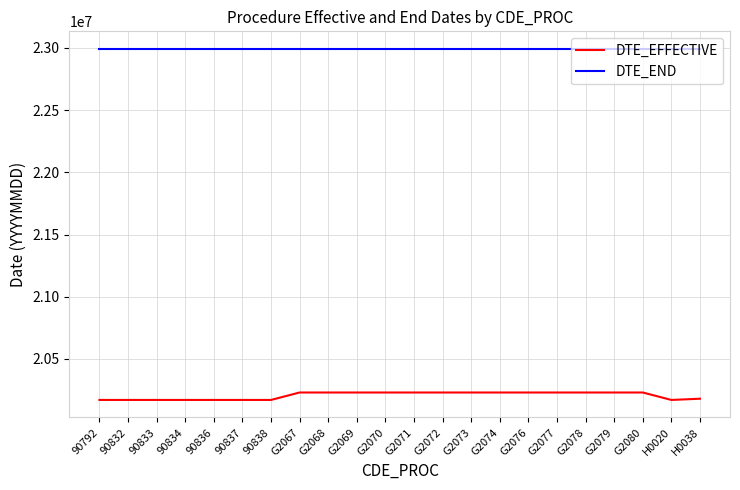

At 90837, list the series in order from smallest to largest.

DTE_EFFECTIVE, DTE_END